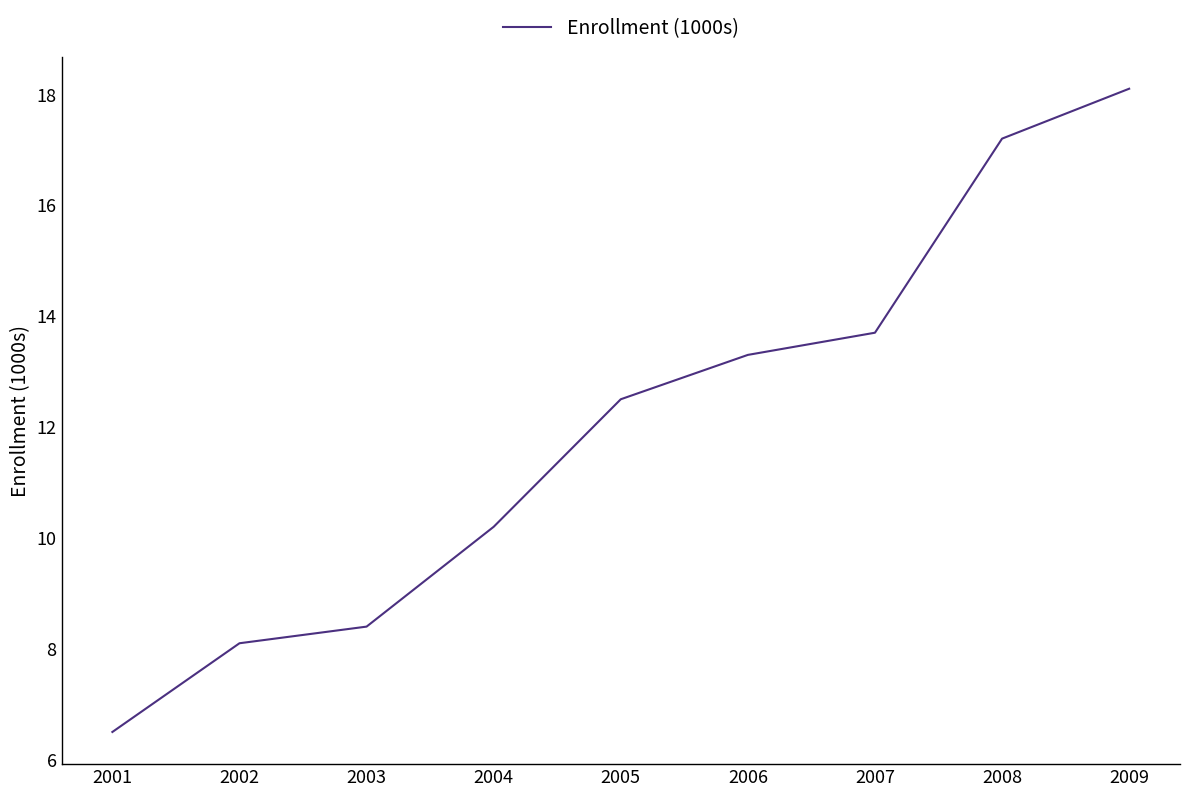

Which category has the lowest value across all series?

2001